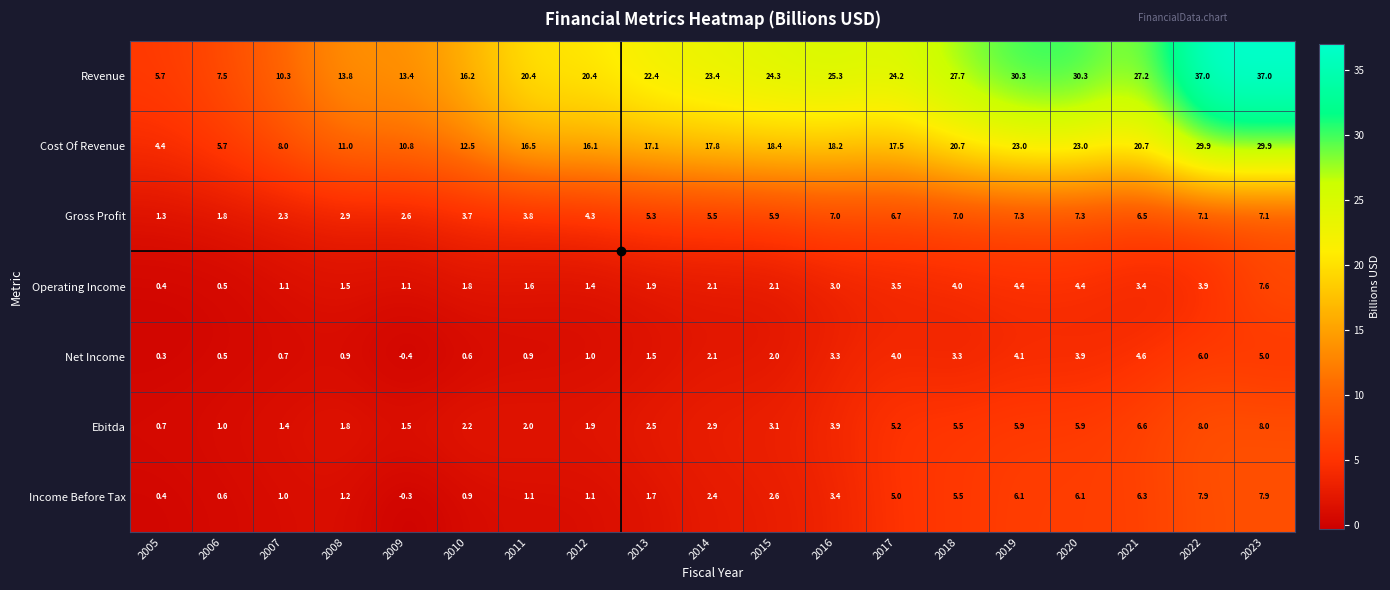

Count the number of categories in the chart.

19